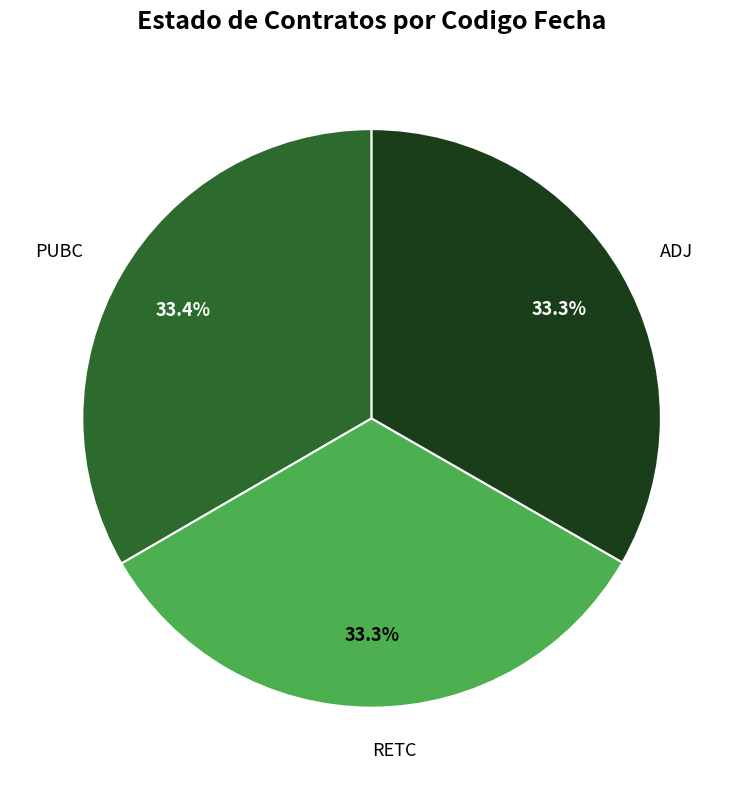

Count the number of slices in the pie.

3